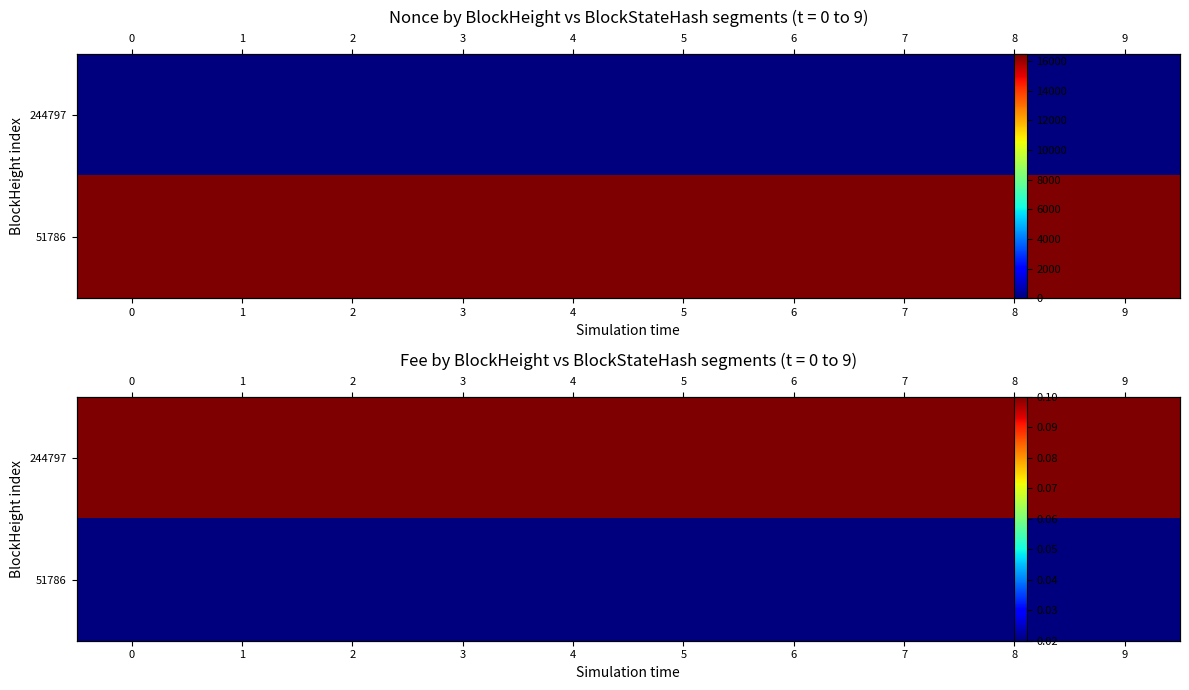

Rank the categories by 244797 value from lowest to highest.

0, 1, 2, 3, 4, 5, 6, 7, 8, 9